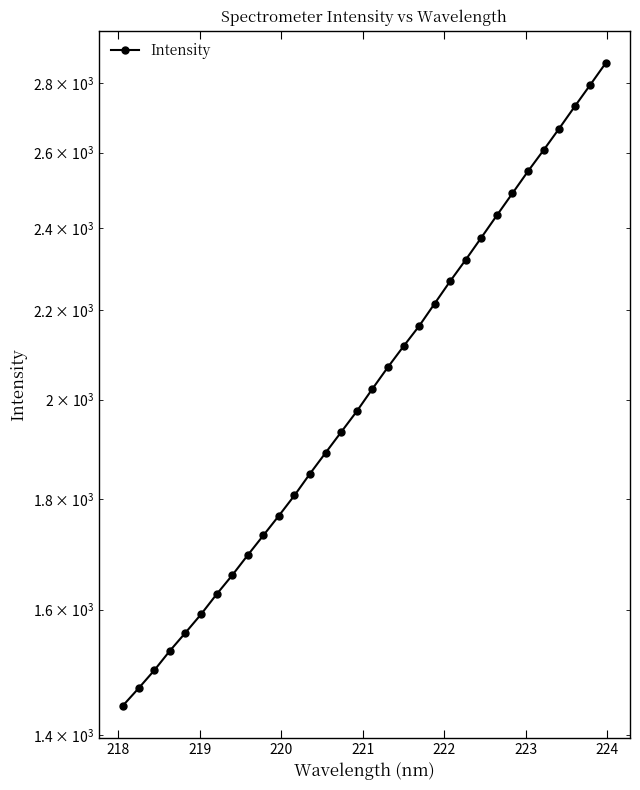

What is the difference between the maximum and second lowest values?

1388.7